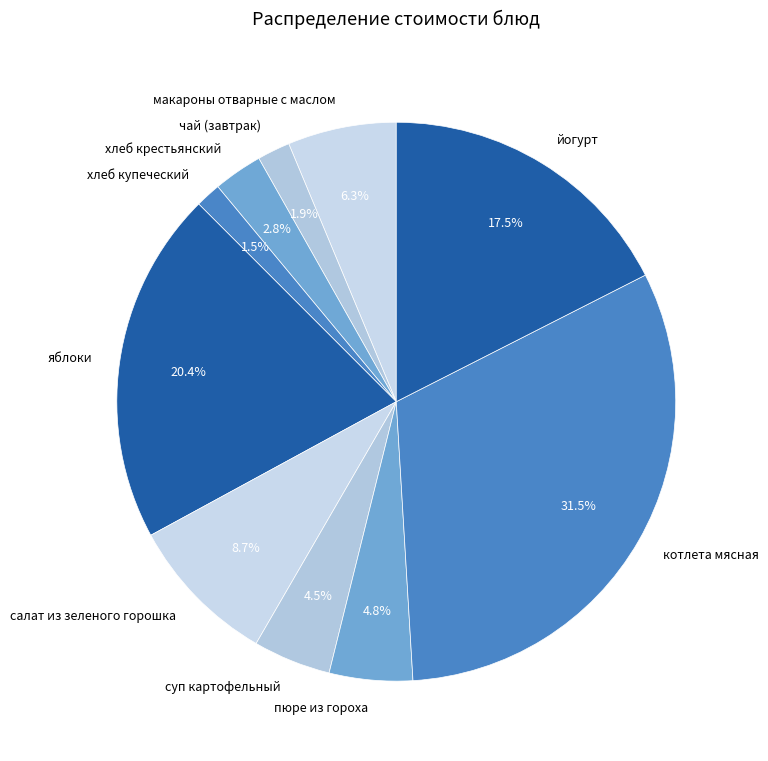

Count the number of slices in the pie.

10